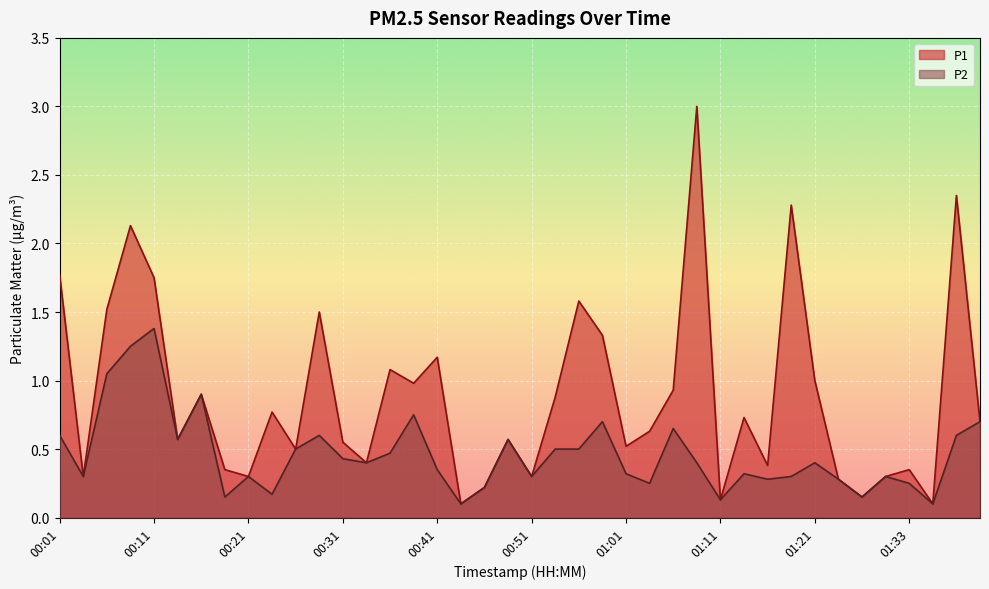

Rank the categories by P2 value from highest to lowest.

00:11, 00:09, 00:06, 00:16, 00:39, 00:59, 01:41, 01:06, 00:01, 00:28, 01:38, 00:14, 00:49, 00:26, 00:54, 00:56, 00:36, 00:31, 00:34, 01:08, 01:21, 00:41, 01:01, 01:13, 00:04, 00:21, 00:51, 01:18, 01:28, 01:16, 01:23, 01:03, 01:33, 00:46, 00:23, 00:19, 01:26, 01:11, 00:44, 01:36